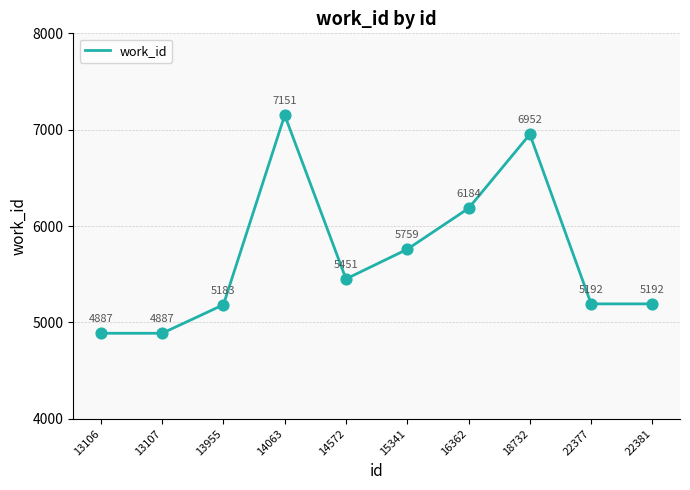

Which has a higher value, 13106 or 14572?

14572